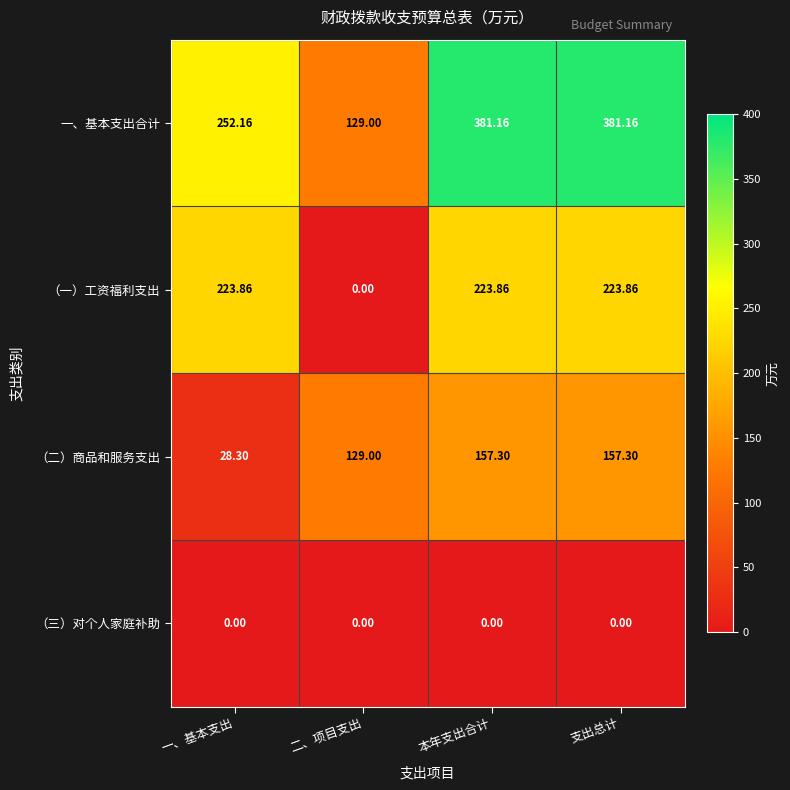

Rank the series at 支出总计 from lowest to highest value.

（三）对个人家庭补助, （二）商品和服务支出, （一）工资福利支出, 一、基本支出合计